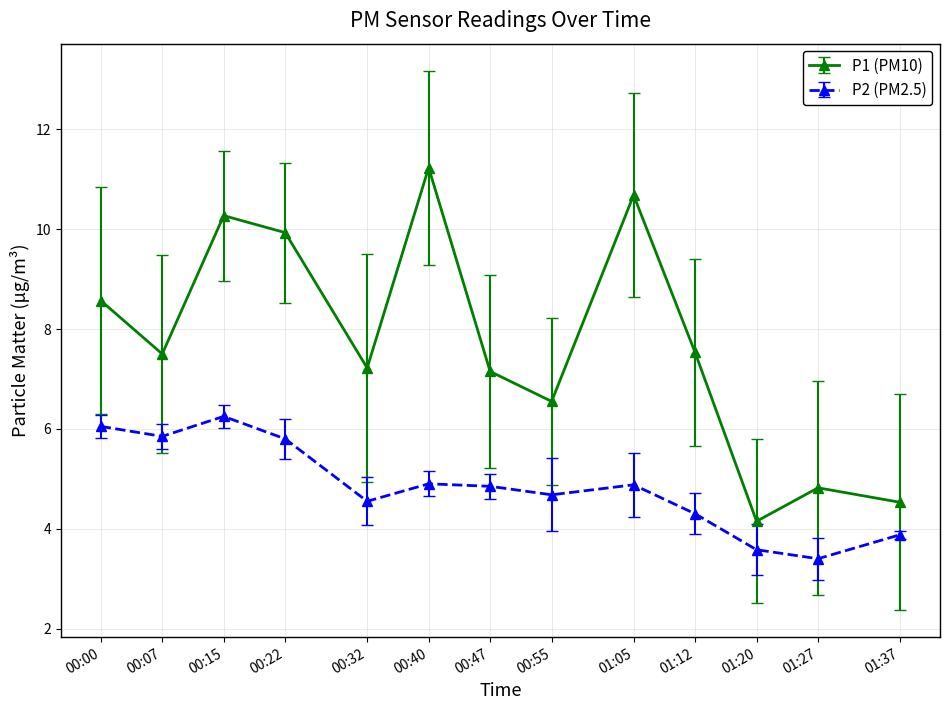

True or false: P2 (PM2.5) has a value of 5.8 at 00:07.

True